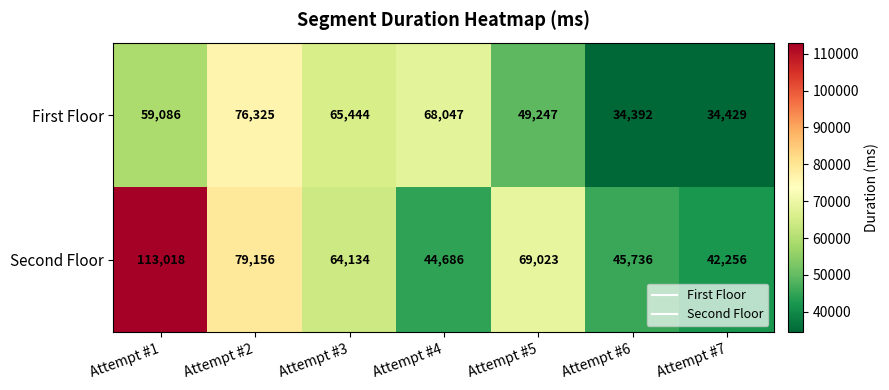

What is the sum of the First Floor values at Attempt #2 and Attempt #4?

144372